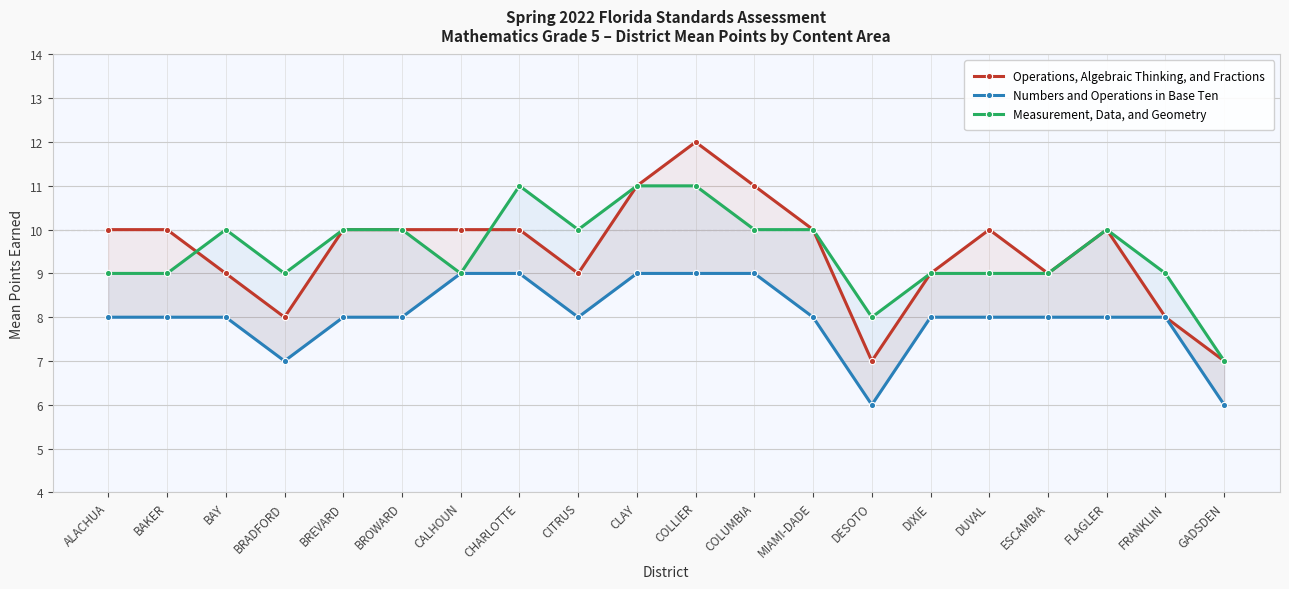

What is the highest value of the Numbers and Operations in Base Ten series?

9